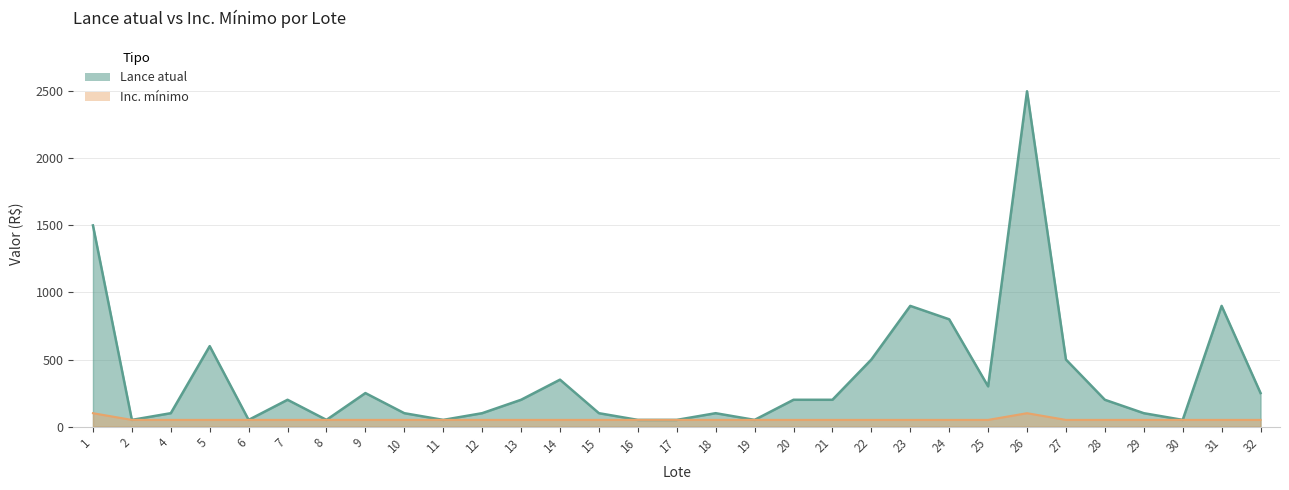

What is the value of the Lance atual point at the 16th from the left?

50